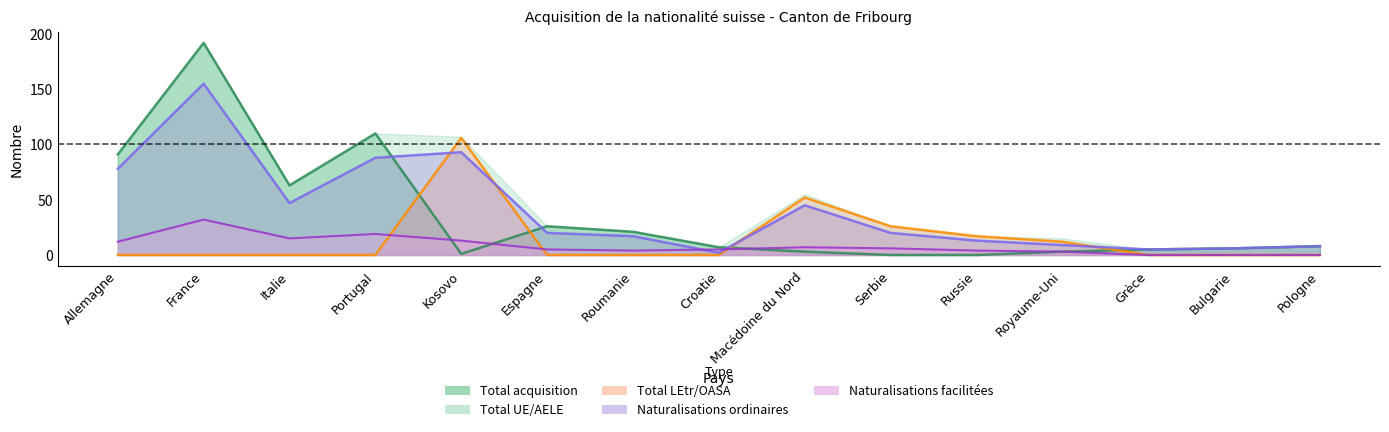

Between Italie and Bulgarie, which is larger?

Italie